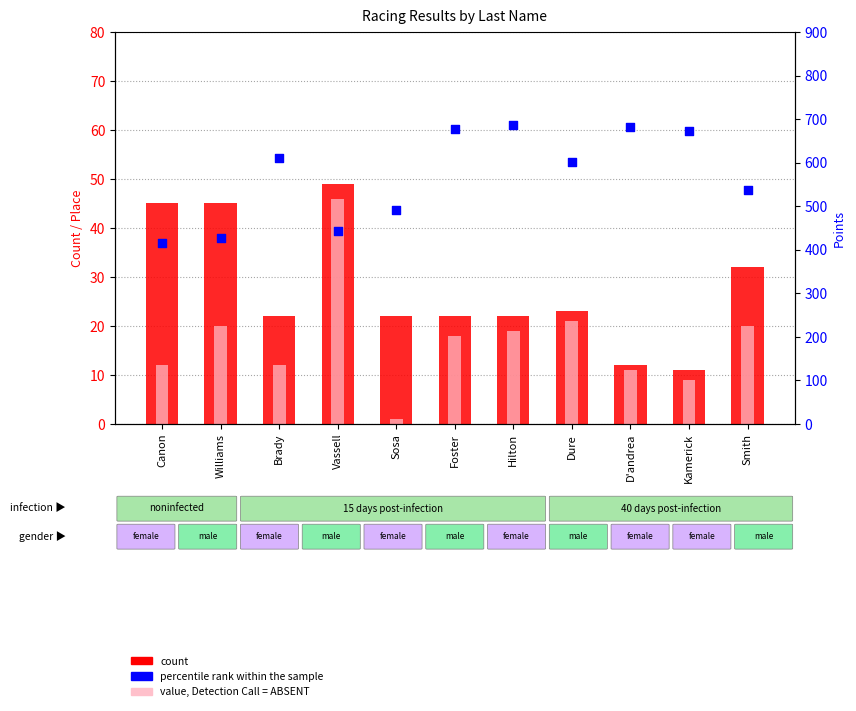

Which series contains the highest Y value?

percentile rank within the sample